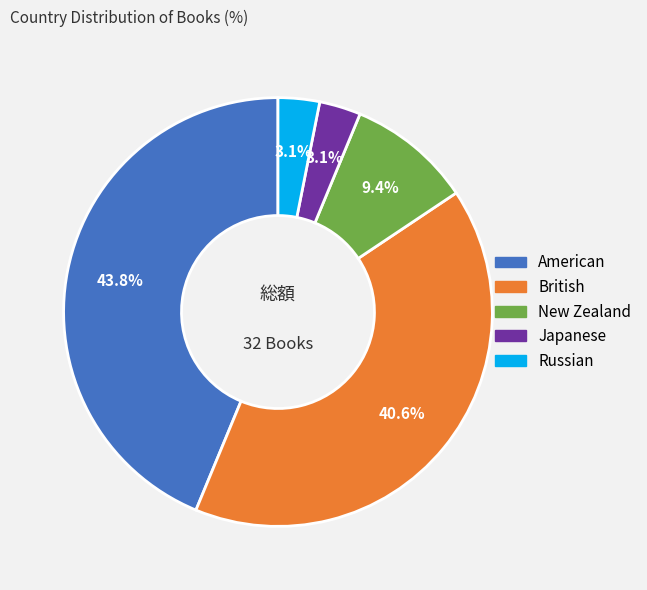

To the nearest percent, what is the combined percentage of American and Japanese?

47%